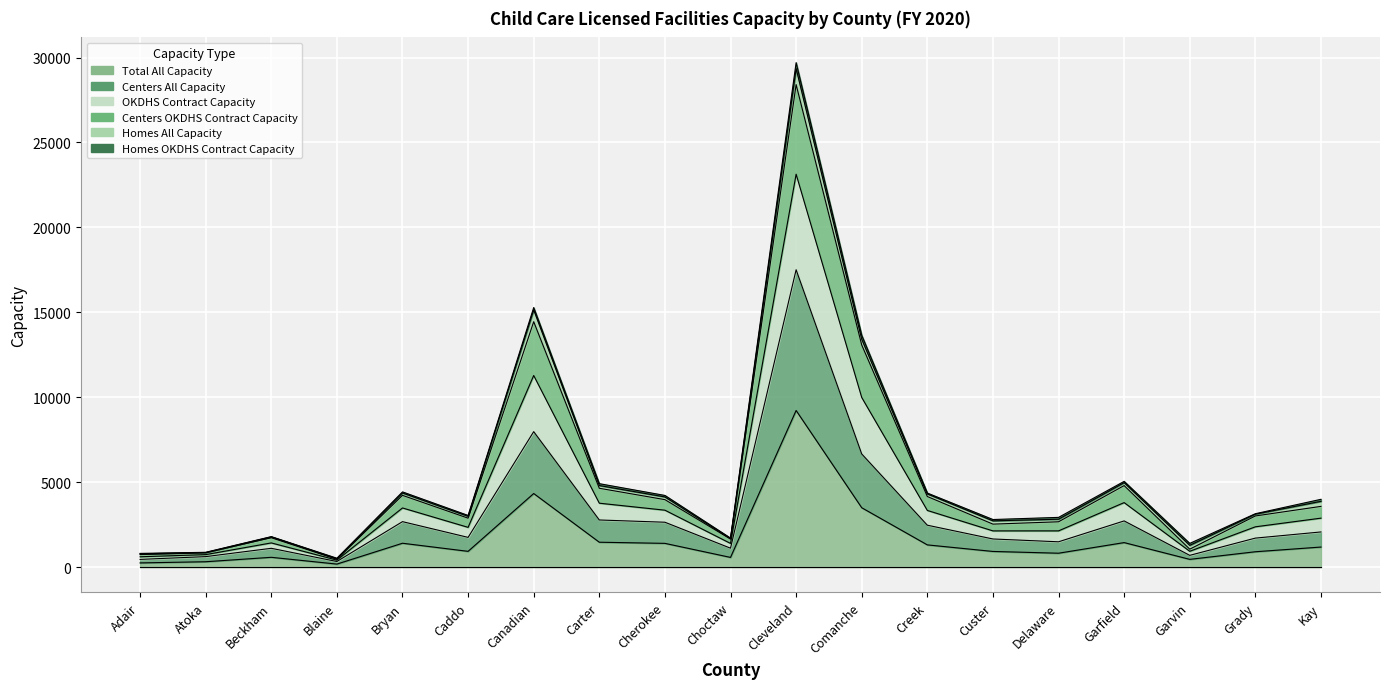

What value does the Centers OKDHS Contract Capacity series have at Carter?

4646